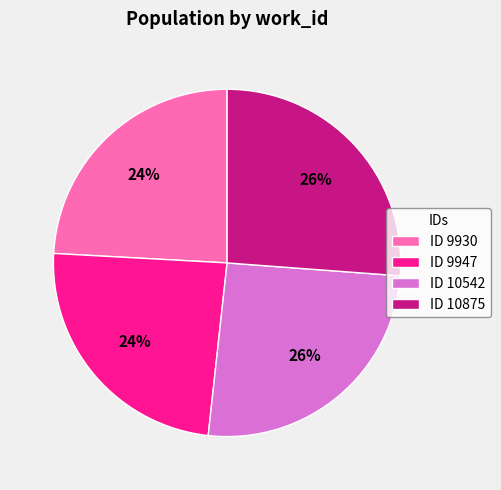

Is ID 10875 the majority of the pie?

No